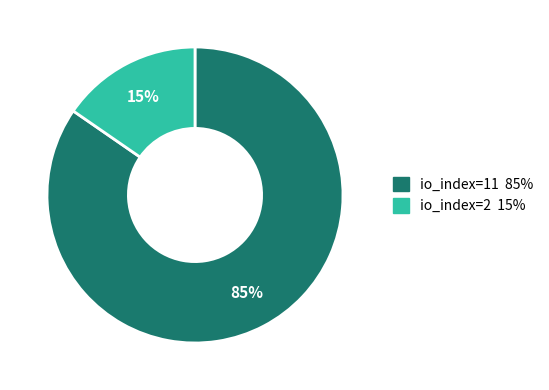

Is io_index=2 the majority of the pie?

No